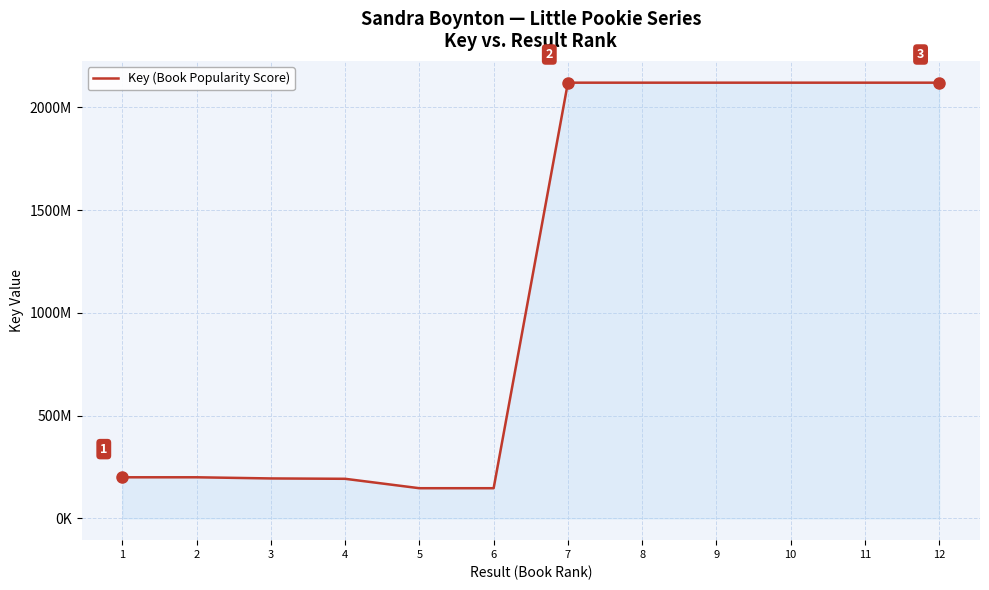

The value at 6 is 146720211. True or false?

True